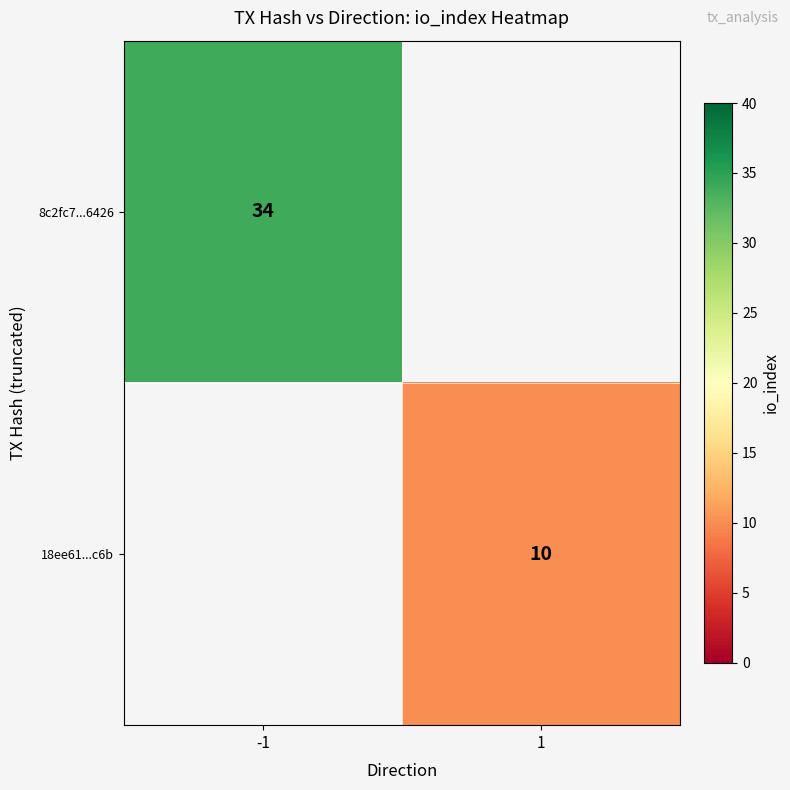

Between 1 and -1, which is larger?

-1